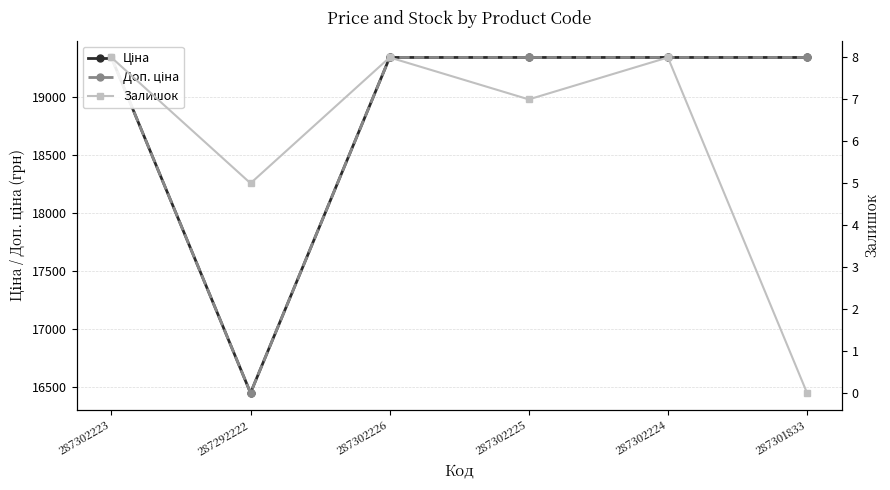

What is the minimum value for Доп. ціна?

16448.2